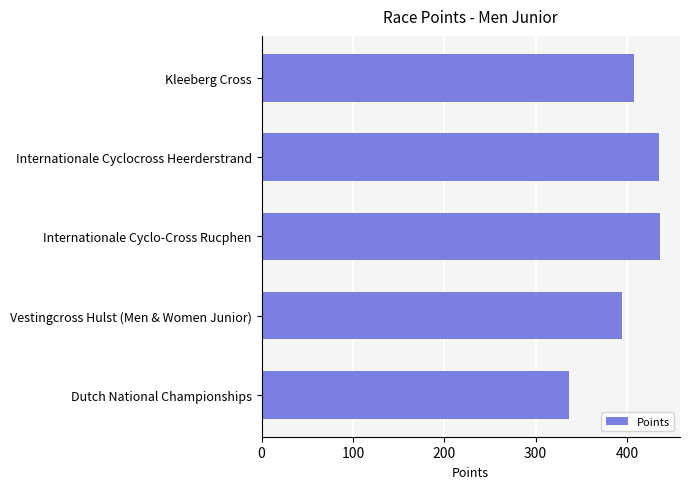

Count the number of values greater than 407.

3